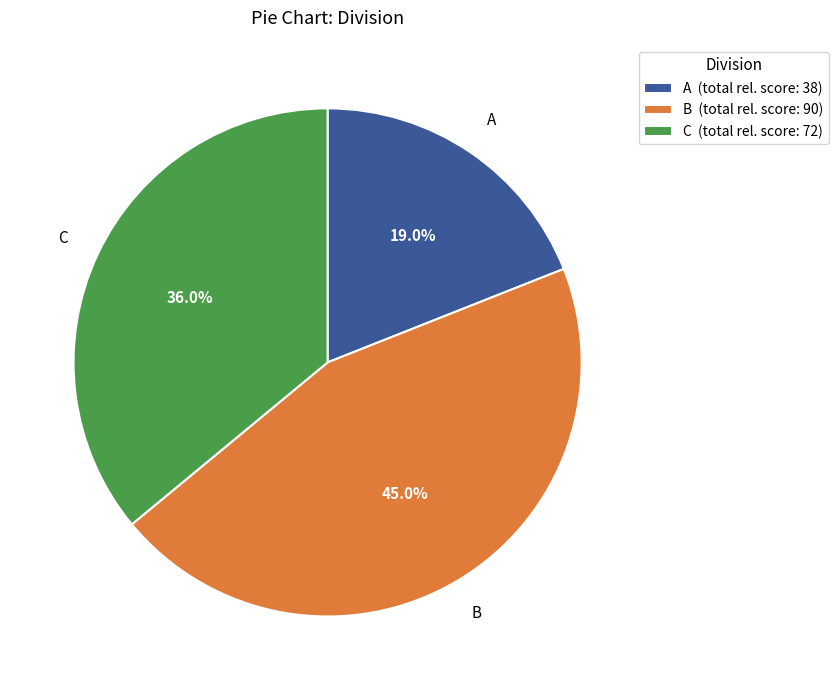

How many slices are in this pie chart?

3